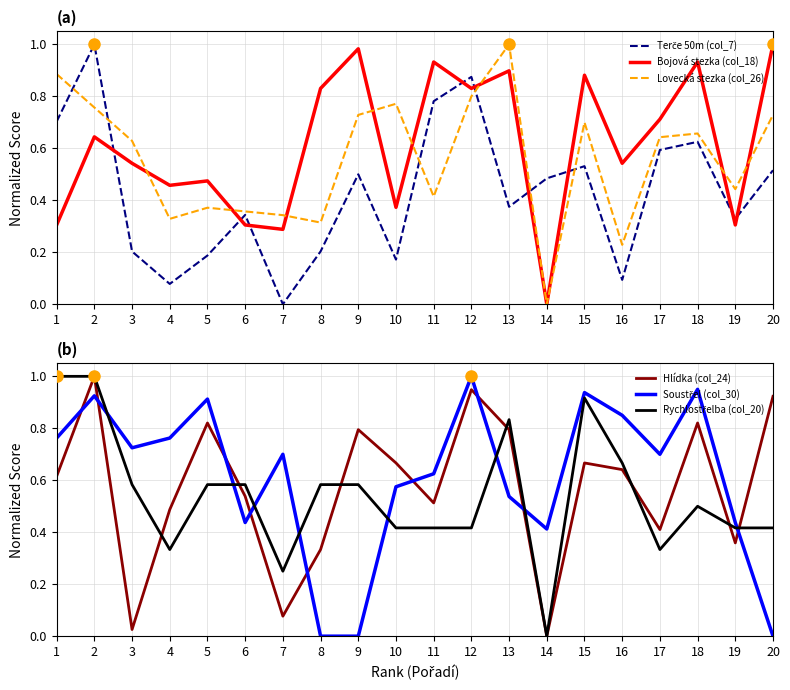

At which category is the sum across all series the highest?

2